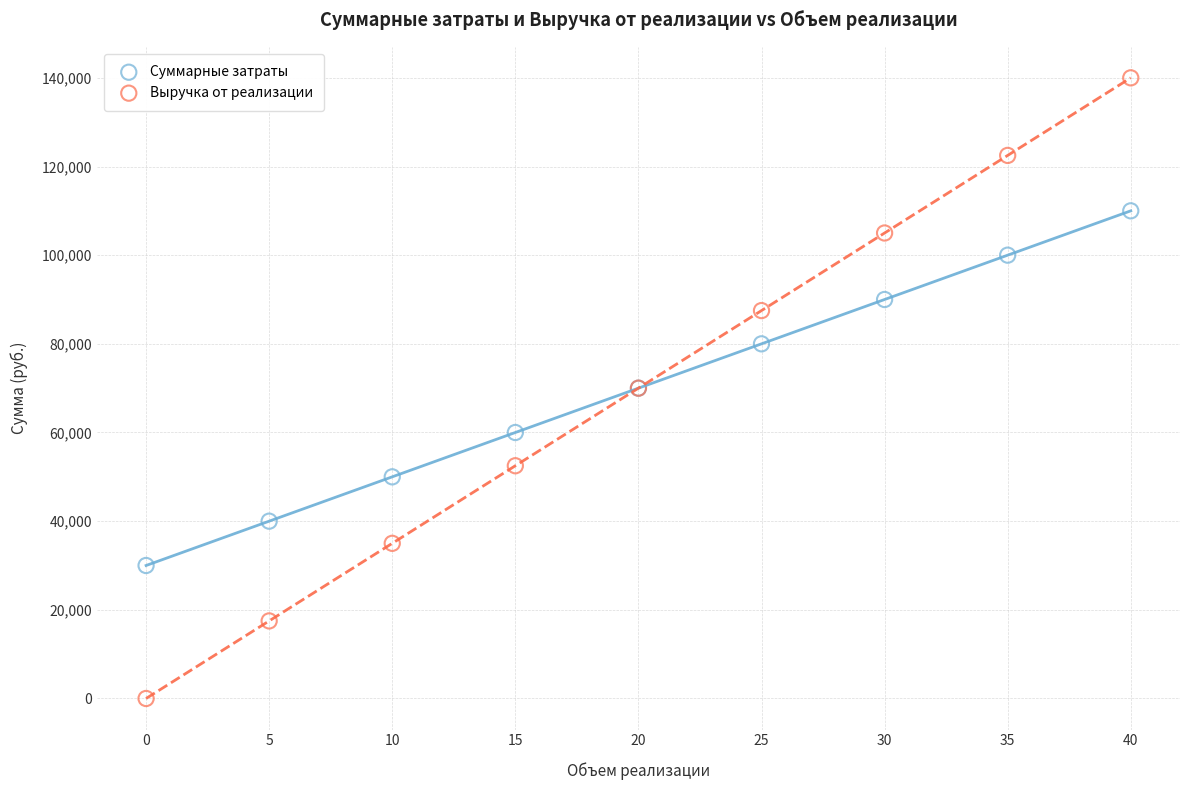

Which series has the widest spread of Y values?

Выручка от реализации